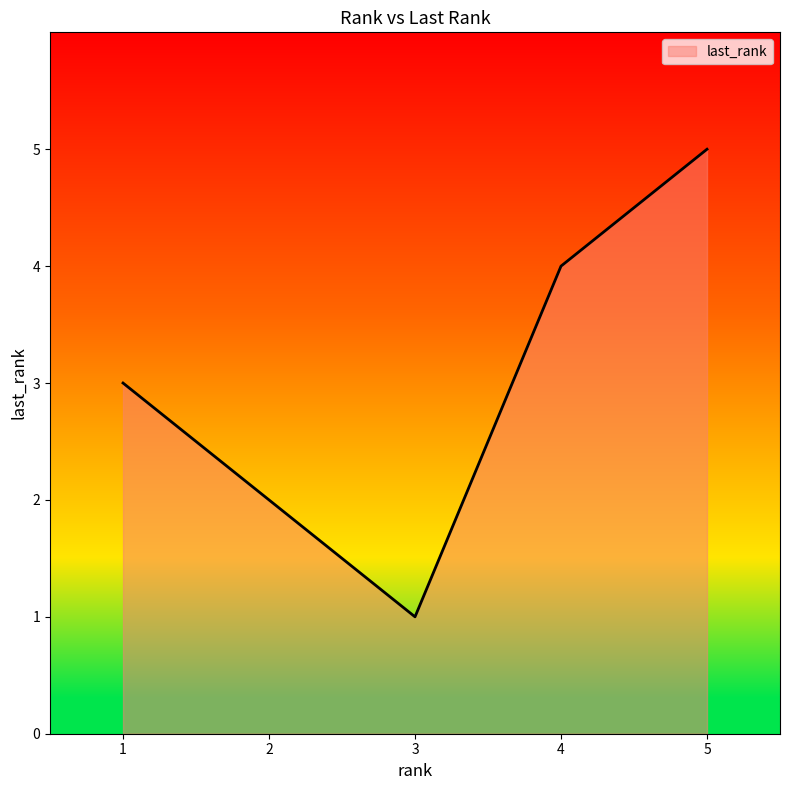

Where is the first local minimum?

3